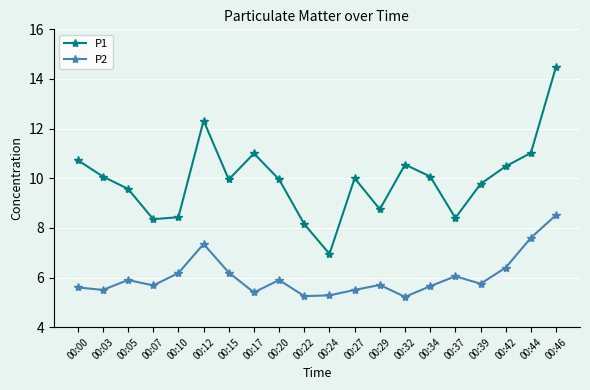

What is the difference between the maximum and minimum values in the P2 series?

3.3